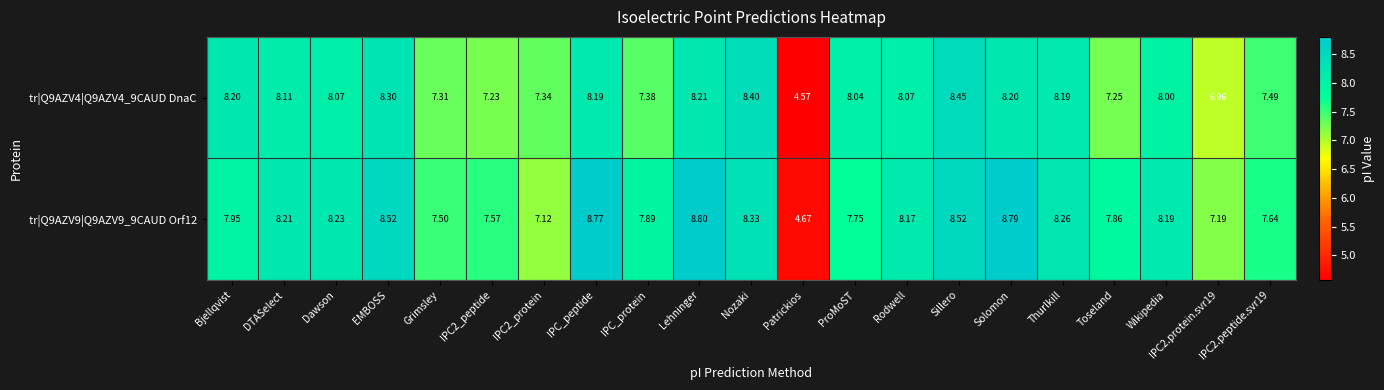

Is the value of tr|Q9AZV4|Q9AZV4_9CAUD DnaC at IPC2_peptide greater than the value of tr|Q9AZV9|Q9AZV9_9CAUD Orf12 at Wikipedia?

No